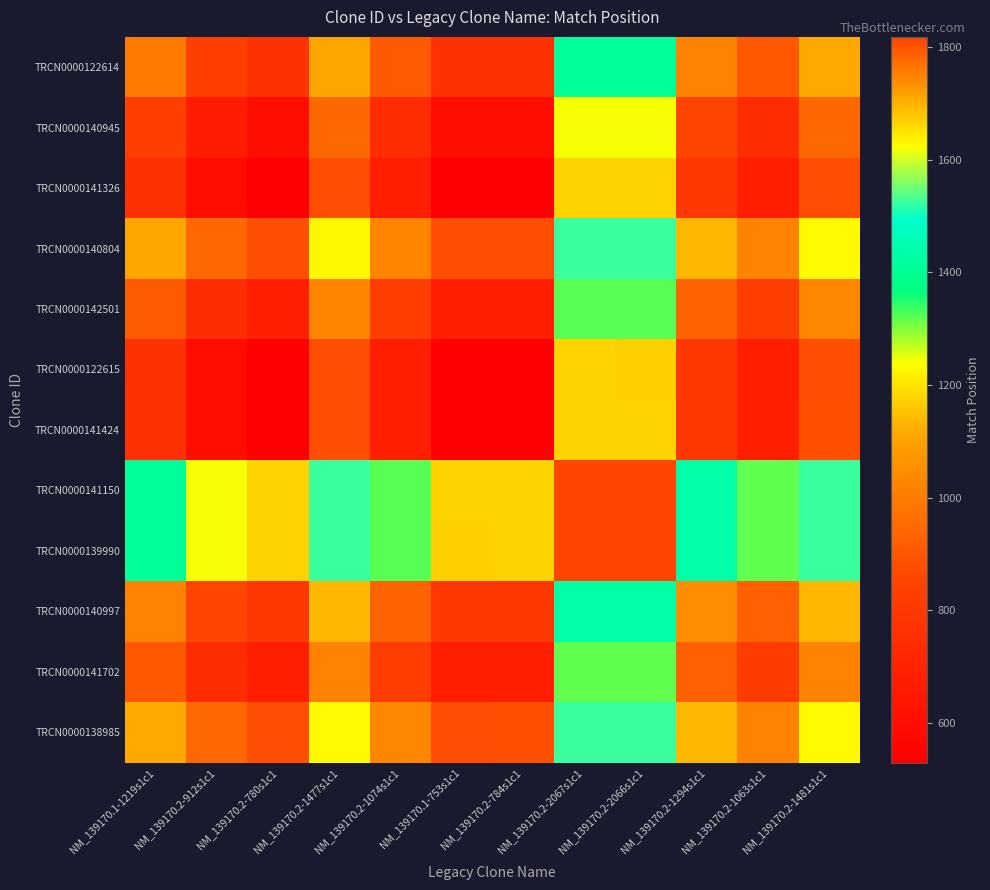

Reading left to right, what are all the values shown in this chart?

TRCN0000122614: NM_139170.1-1219s1c1=996.0	NM_139170.2-912s1c1=829.5	NM_139170.2-780s1c1=763.5	NM_139170.2-1477s1c1=1112.0	NM_139170.2-1074s1c1=910.5	NM_139170.1-753s1c1=763.0	NM_139170.2-784s1c1=765.5	NM_139170.2-2067s1c1=1407.0	NM_139170.2-2066s1c1=1406.5	NM_139170.2-1294s1c1=1020.5	NM_139170.2-1063s1c1=905.0	NM_139170.2-1481s1c1=1114.0
TRCN0000140945: NM_139170.1-1219s1c1=829.5	NM_139170.2-912s1c1=663.0	NM_139170.2-780s1c1=597.0	NM_139170.2-1477s1c1=945.5	NM_139170.2-1074s1c1=744.0	NM_139170.1-753s1c1=596.5	NM_139170.2-784s1c1=599.0	NM_139170.2-2067s1c1=1240.5	NM_139170.2-2066s1c1=1240.0	NM_139170.2-1294s1c1=854.0	NM_139170.2-1063s1c1=738.5	NM_139170.2-1481s1c1=947.5
TRCN0000141326: NM_139170.1-1219s1c1=763.5	NM_139170.2-912s1c1=597.0	NM_139170.2-780s1c1=531.0	NM_139170.2-1477s1c1=879.5	NM_139170.2-1074s1c1=678.0	NM_139170.1-753s1c1=530.5	NM_139170.2-784s1c1=533.0	NM_139170.2-2067s1c1=1174.5	NM_139170.2-2066s1c1=1174.0	NM_139170.2-1294s1c1=788.0	NM_139170.2-1063s1c1=672.5	NM_139170.2-1481s1c1=881.5
TRCN0000140804: NM_139170.1-1219s1c1=1112.0	NM_139170.2-912s1c1=945.5	NM_139170.2-780s1c1=879.5	NM_139170.2-1477s1c1=1228.0	NM_139170.2-1074s1c1=1026.5	NM_139170.1-753s1c1=879.0	NM_139170.2-784s1c1=881.5	NM_139170.2-2067s1c1=1523.0	NM_139170.2-2066s1c1=1522.5	NM_139170.2-1294s1c1=1136.5	NM_139170.2-1063s1c1=1021.0	NM_139170.2-1481s1c1=1230.0
TRCN0000142501: NM_139170.1-1219s1c1=910.5	NM_139170.2-912s1c1=744.0	NM_139170.2-780s1c1=678.0	NM_139170.2-1477s1c1=1026.5	NM_139170.2-1074s1c1=825.0	NM_139170.1-753s1c1=677.5	NM_139170.2-784s1c1=680.0	NM_139170.2-2067s1c1=1321.5	NM_139170.2-2066s1c1=1321.0	NM_139170.2-1294s1c1=935.0	NM_139170.2-1063s1c1=819.5	NM_139170.2-1481s1c1=1028.5
TRCN0000122615: NM_139170.1-1219s1c1=763.0	NM_139170.2-912s1c1=596.5	NM_139170.2-780s1c1=530.5	NM_139170.2-1477s1c1=879.0	NM_139170.2-1074s1c1=677.5	NM_139170.1-753s1c1=530.0	NM_139170.2-784s1c1=532.5	NM_139170.2-2067s1c1=1174.0	NM_139170.2-2066s1c1=1173.5	NM_139170.2-1294s1c1=787.5	NM_139170.2-1063s1c1=672.0	NM_139170.2-1481s1c1=881.0
TRCN0000141424: NM_139170.1-1219s1c1=765.5	NM_139170.2-912s1c1=599.0	NM_139170.2-780s1c1=533.0	NM_139170.2-1477s1c1=881.5	NM_139170.2-1074s1c1=680.0	NM_139170.1-753s1c1=532.5	NM_139170.2-784s1c1=535.0	NM_139170.2-2067s1c1=1176.5	NM_139170.2-2066s1c1=1176.0	NM_139170.2-1294s1c1=790.0	NM_139170.2-1063s1c1=674.5	NM_139170.2-1481s1c1=883.5
TRCN0000141150: NM_139170.1-1219s1c1=1407.0	NM_139170.2-912s1c1=1240.5	NM_139170.2-780s1c1=1174.5	NM_139170.2-1477s1c1=1523.0	NM_139170.2-1074s1c1=1321.5	NM_139170.1-753s1c1=1174.0	NM_139170.2-784s1c1=1176.5	NM_139170.2-2067s1c1=1818.0	NM_139170.2-2066s1c1=1817.5	NM_139170.2-1294s1c1=1431.5	NM_139170.2-1063s1c1=1316.0	NM_139170.2-1481s1c1=1525.0
TRCN0000139990: NM_139170.1-1219s1c1=1406.5	NM_139170.2-912s1c1=1240.0	NM_139170.2-780s1c1=1174.0	NM_139170.2-1477s1c1=1522.5	NM_139170.2-1074s1c1=1321.0	NM_139170.1-753s1c1=1173.5	NM_139170.2-784s1c1=1176.0	NM_139170.2-2067s1c1=1817.5	NM_139170.2-2066s1c1=1817.0	NM_139170.2-1294s1c1=1431.0	NM_139170.2-1063s1c1=1315.5	NM_139170.2-1481s1c1=1524.5
TRCN0000140997: NM_139170.1-1219s1c1=1020.5	NM_139170.2-912s1c1=854.0	NM_139170.2-780s1c1=788.0	NM_139170.2-1477s1c1=1136.5	NM_139170.2-1074s1c1=935.0	NM_139170.1-753s1c1=787.5	NM_139170.2-784s1c1=790.0	NM_139170.2-2067s1c1=1431.5	NM_139170.2-2066s1c1=1431.0	NM_139170.2-1294s1c1=1045.0	NM_139170.2-1063s1c1=929.5	NM_139170.2-1481s1c1=1138.5
TRCN0000141702: NM_139170.1-1219s1c1=905.0	NM_139170.2-912s1c1=738.5	NM_139170.2-780s1c1=672.5	NM_139170.2-1477s1c1=1021.0	NM_139170.2-1074s1c1=819.5	NM_139170.1-753s1c1=672.0	NM_139170.2-784s1c1=674.5	NM_139170.2-2067s1c1=1316.0	NM_139170.2-2066s1c1=1315.5	NM_139170.2-1294s1c1=929.5	NM_139170.2-1063s1c1=814.0	NM_139170.2-1481s1c1=1023.0
TRCN0000138985: NM_139170.1-1219s1c1=1114.0	NM_139170.2-912s1c1=947.5	NM_139170.2-780s1c1=881.5	NM_139170.2-1477s1c1=1230.0	NM_139170.2-1074s1c1=1028.5	NM_139170.1-753s1c1=881.0	NM_139170.2-784s1c1=883.5	NM_139170.2-2067s1c1=1525.0	NM_139170.2-2066s1c1=1524.5	NM_139170.2-1294s1c1=1138.5	NM_139170.2-1063s1c1=1023.0	NM_139170.2-1481s1c1=1232.0